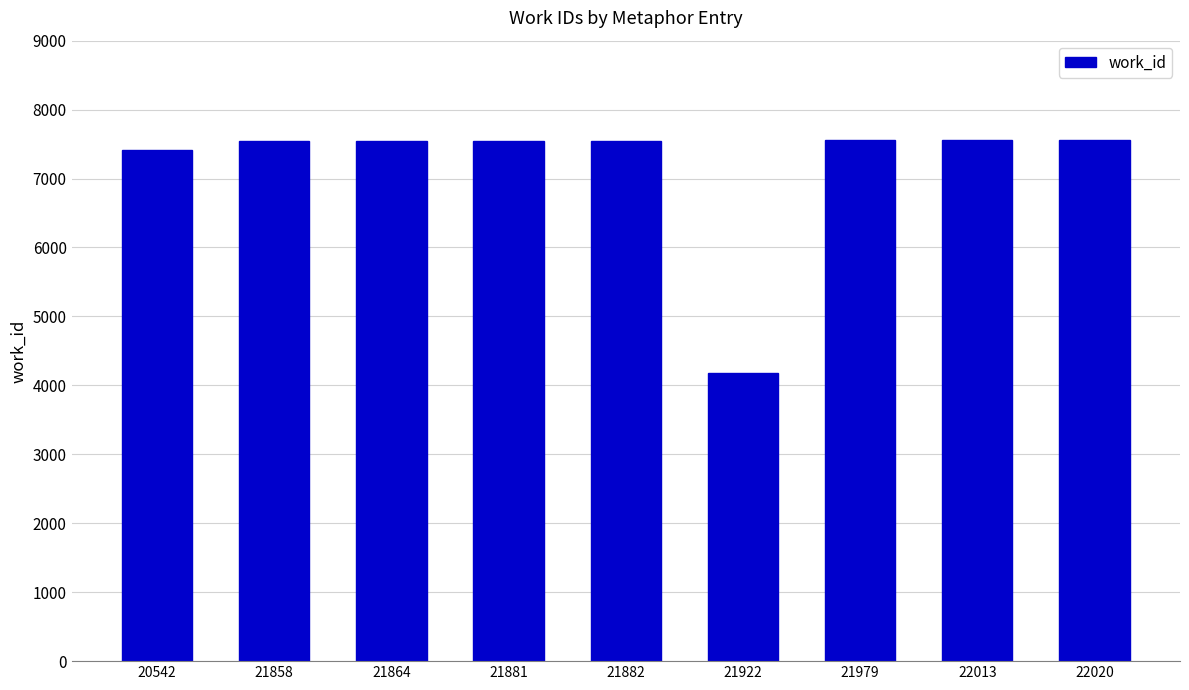

Approximately how many times larger is the value at 22013 compared to 21881?

1.0